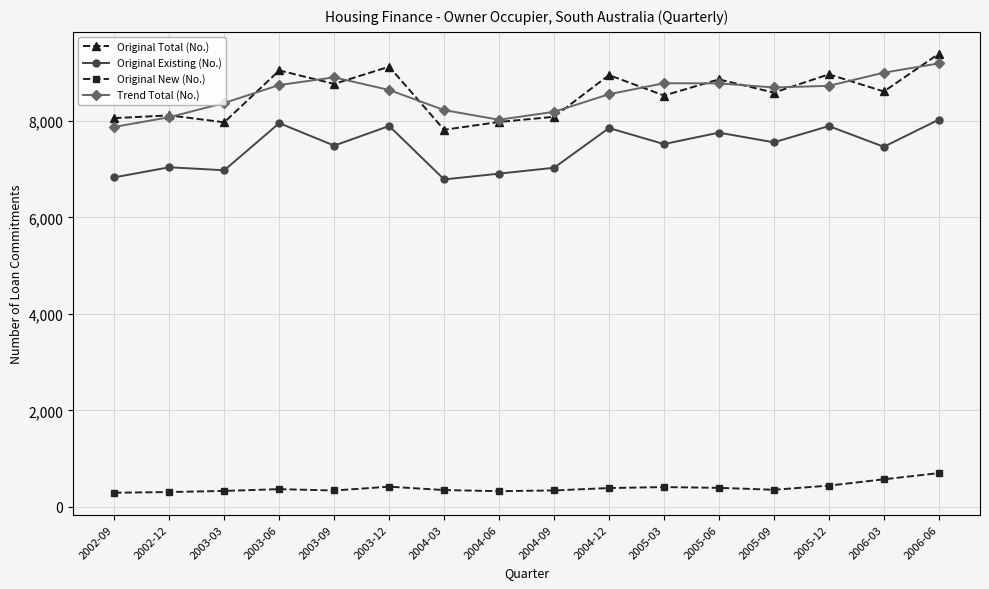

Where does the Original Total (No.) series first go above 8610?

2003-06